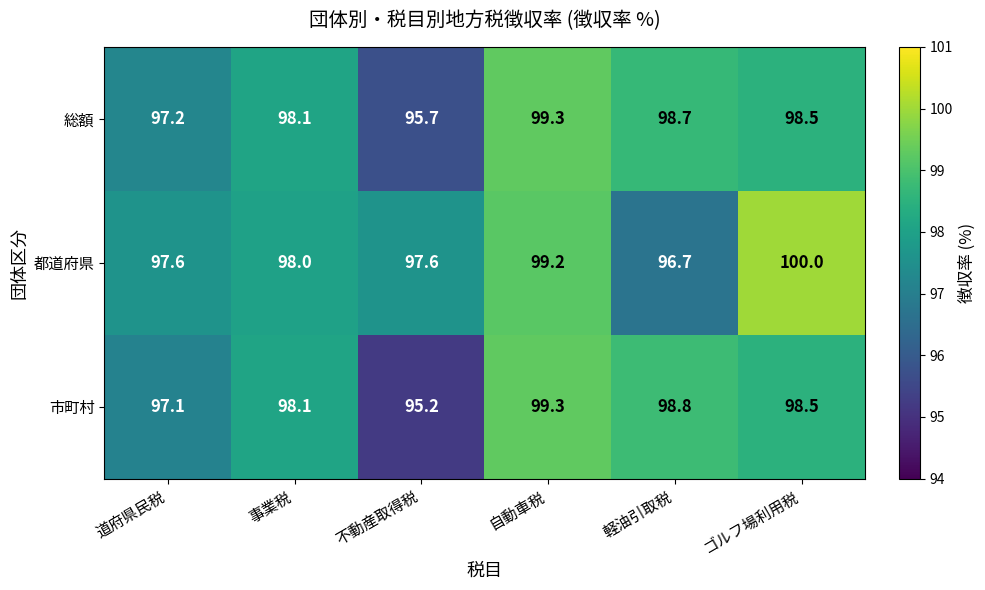

What is the sum of all 市町村 values?

587.0